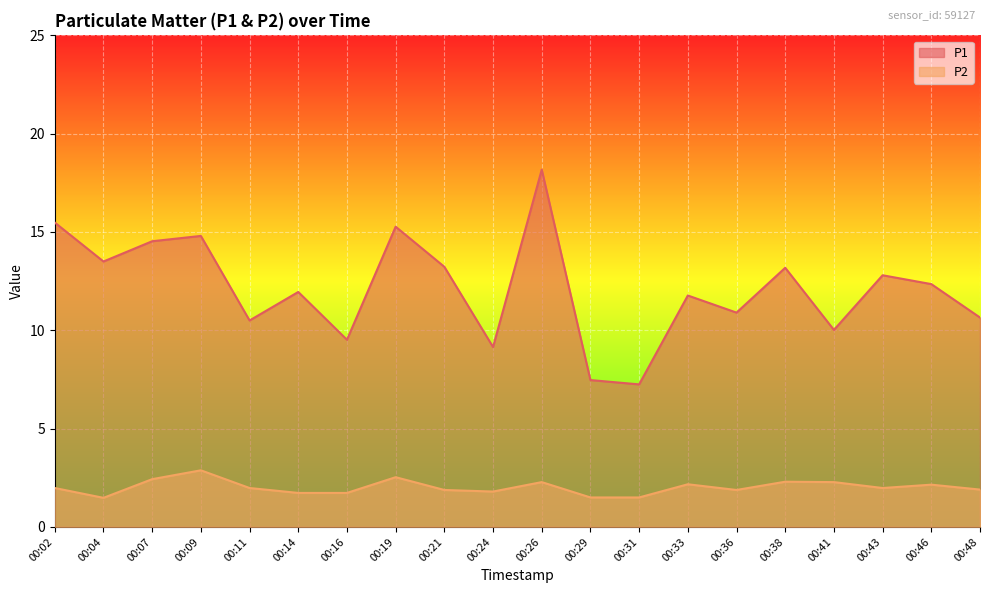

What are all the series names shown in the legend?

P1, P2